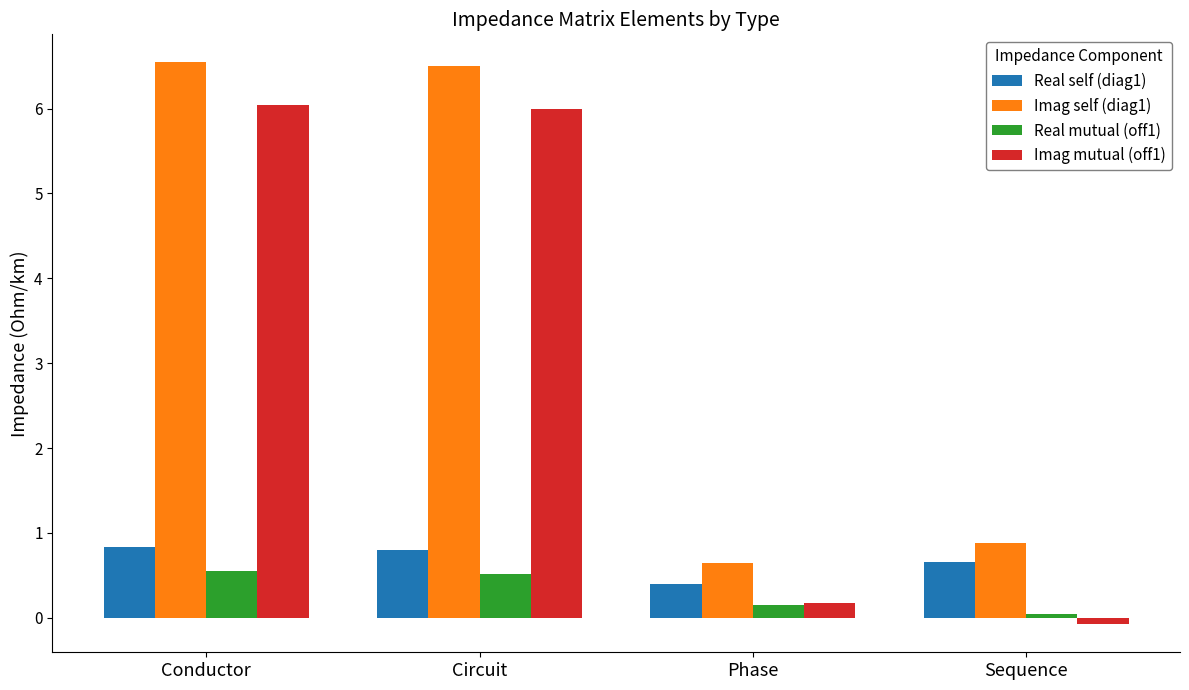

How many negative values does the Imag mutual (off1) series have?

1